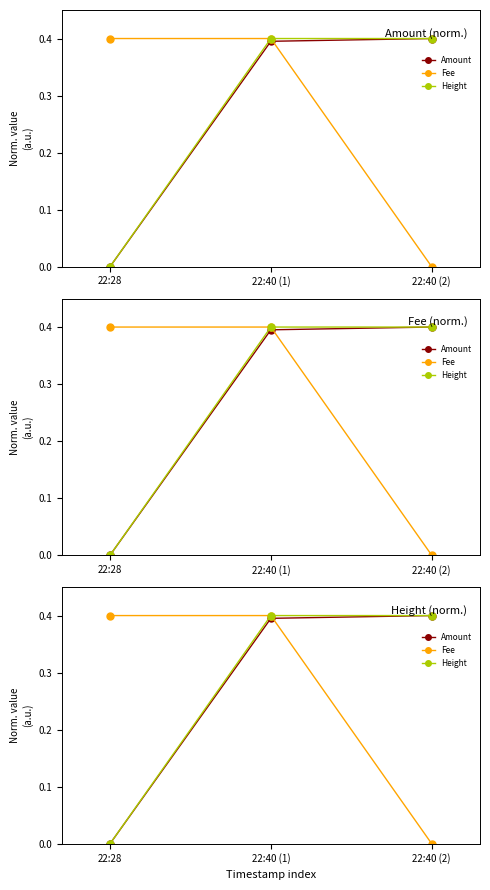

What is the total value across all series at 22:40 (1)?

1.2